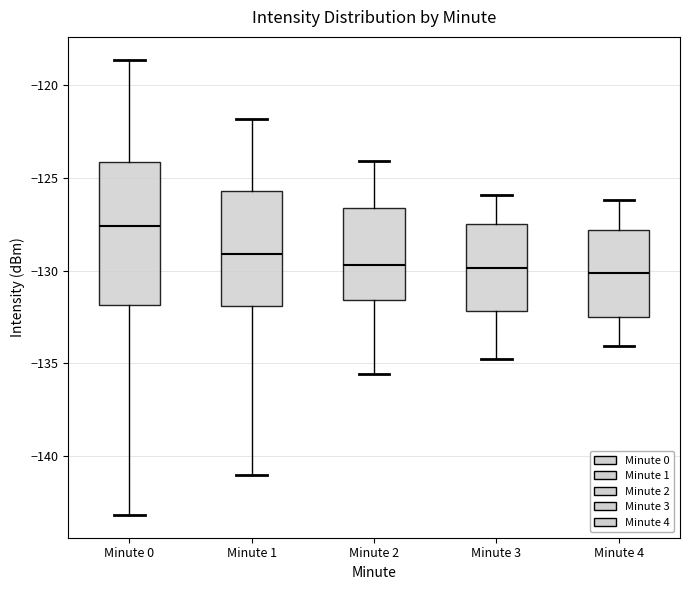

Comparing the boxes themselves (not the whiskers), which one is the tallest?

Minute 0